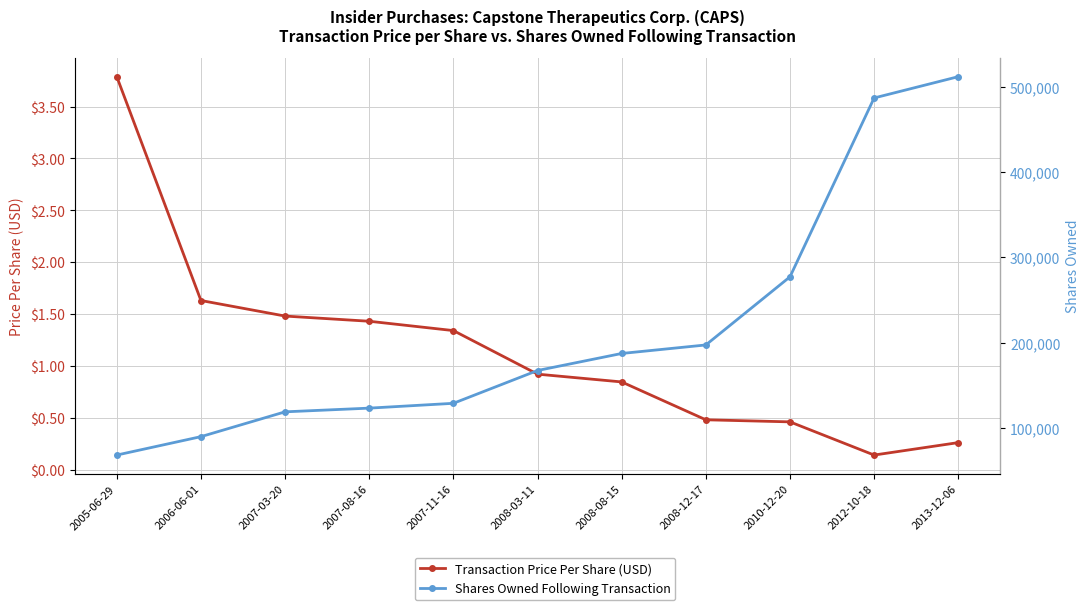

What is the label of the 3rd point from the left?

2007-03-20